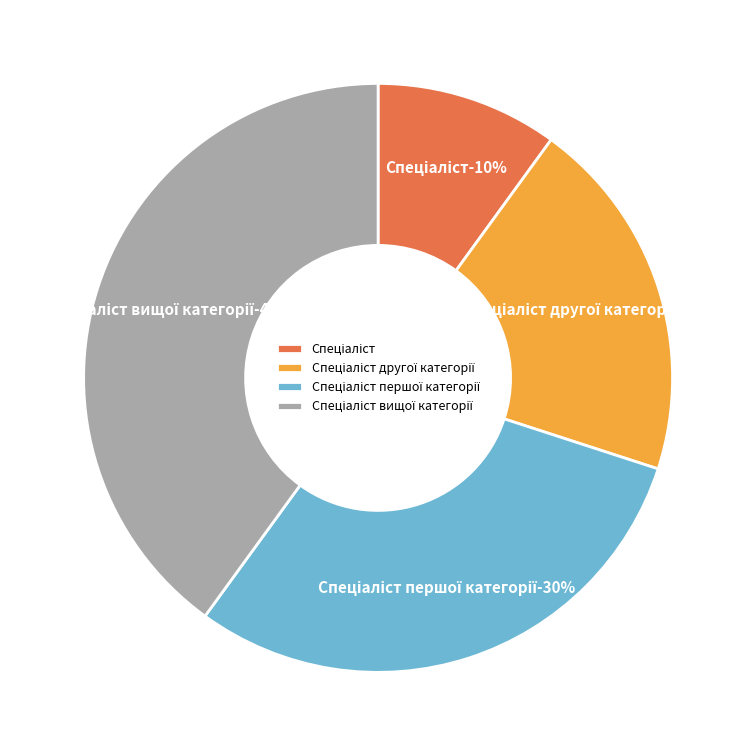

To the nearest percent, what percentage of the pie is Спеціаліст?

10%